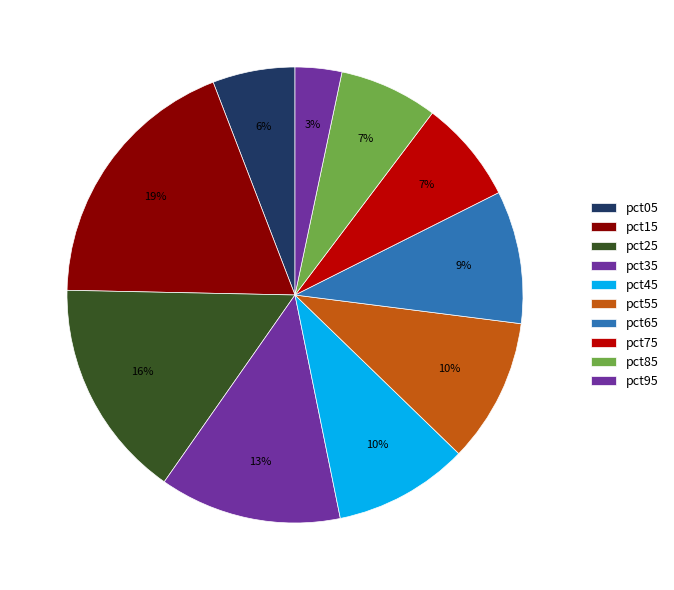

How many slices are in this pie chart?

10